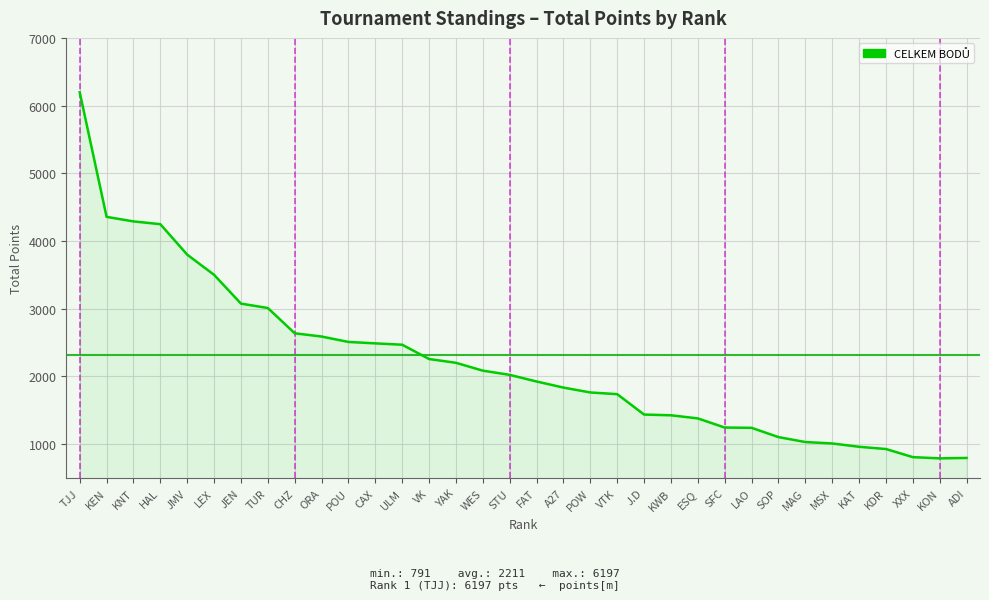

The value at A27 is 1836. True or false?

True